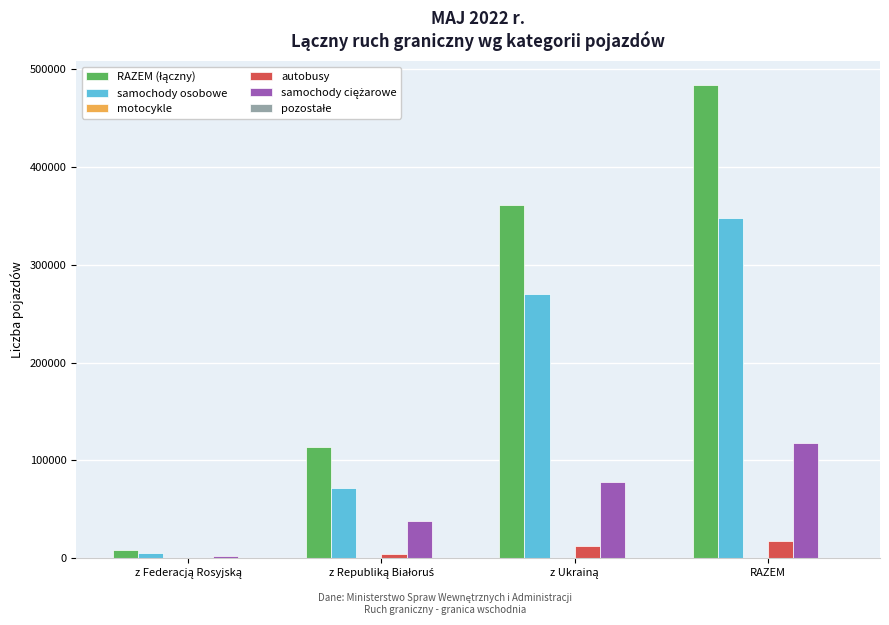

Is it true that samochody osobowe equals 194726 at RAZEM?

False